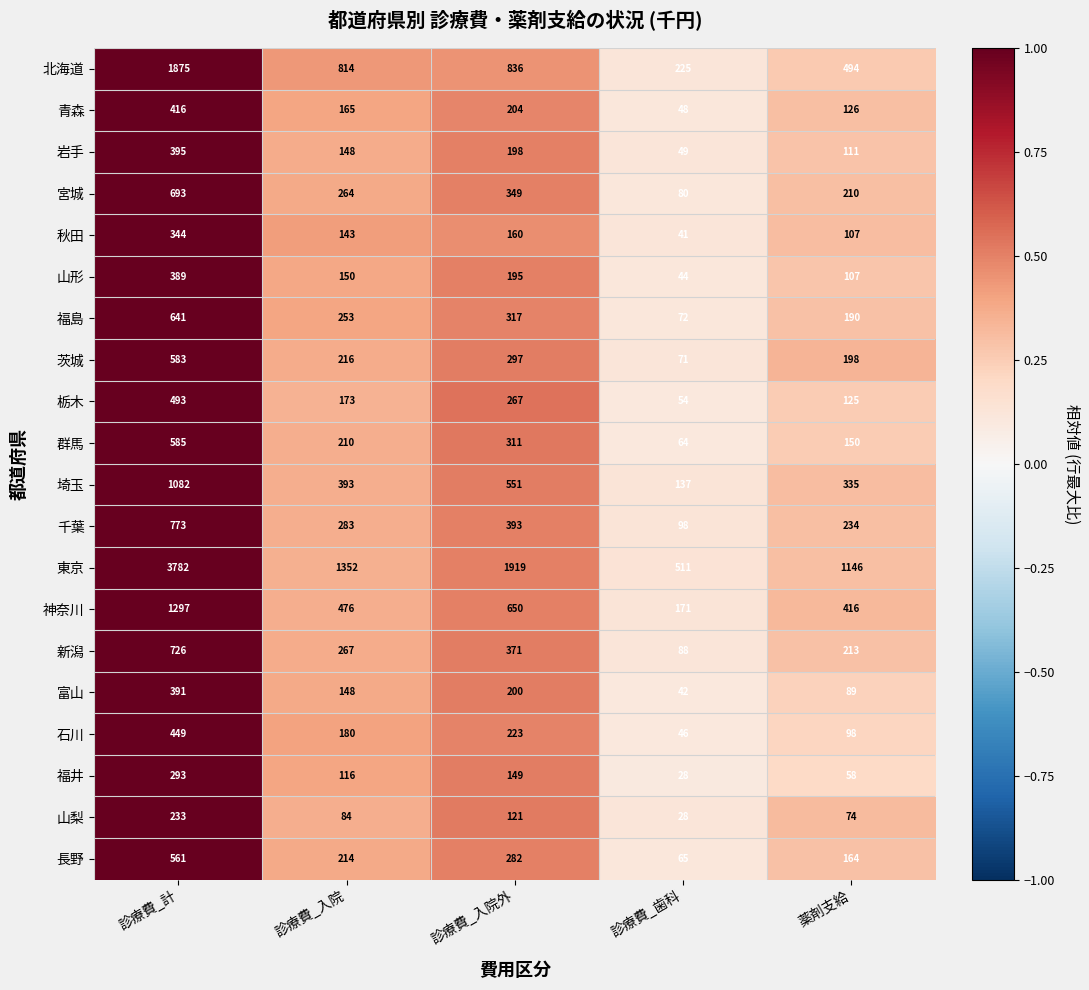

Which label corresponds to the largest value in the chart?

診療費_計